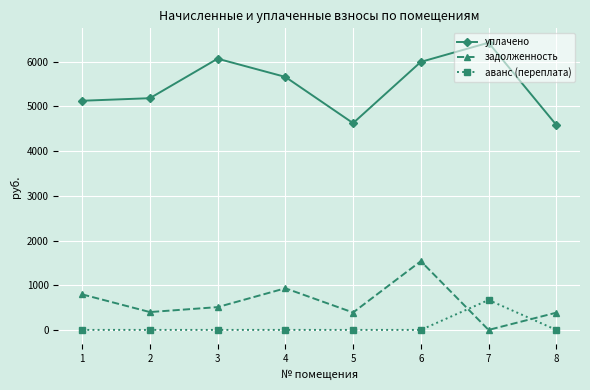

Between which two adjacent categories do задолженность and аванс (переплата) first intersect?

6 and 7